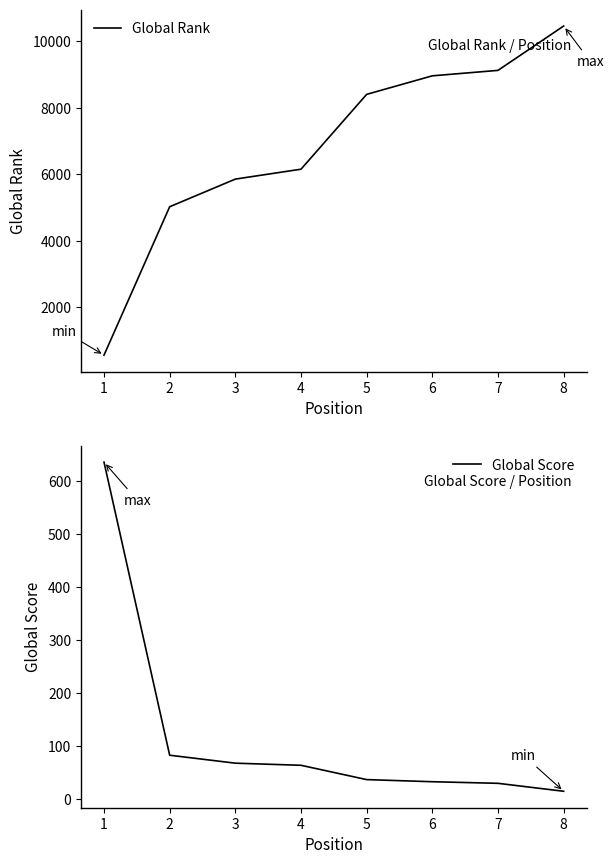

Between 3 and 6, which series saw the biggest shift?

Global Rank